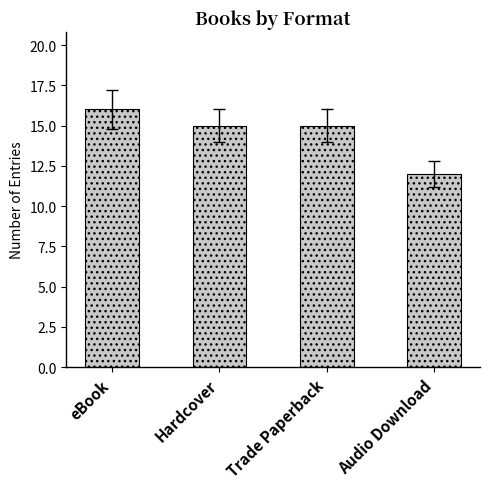

Approximately how many times larger is the value at Trade Paperback compared to eBook?

0.9